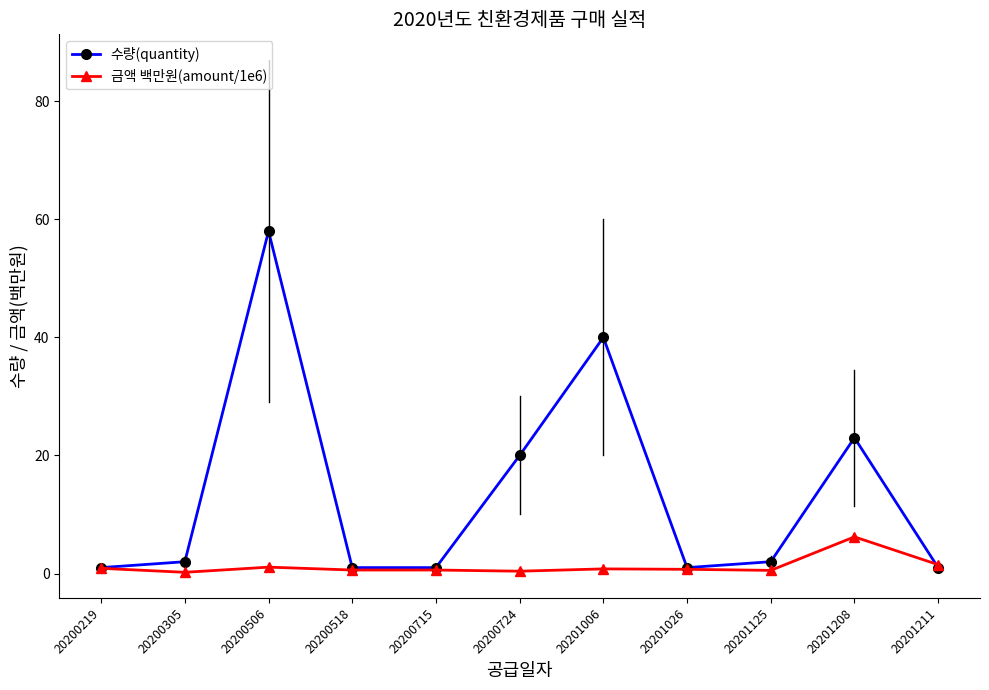

True or false: 금액 백만원(amount/1e6) has more than 1 points higher than both neighbors.

True